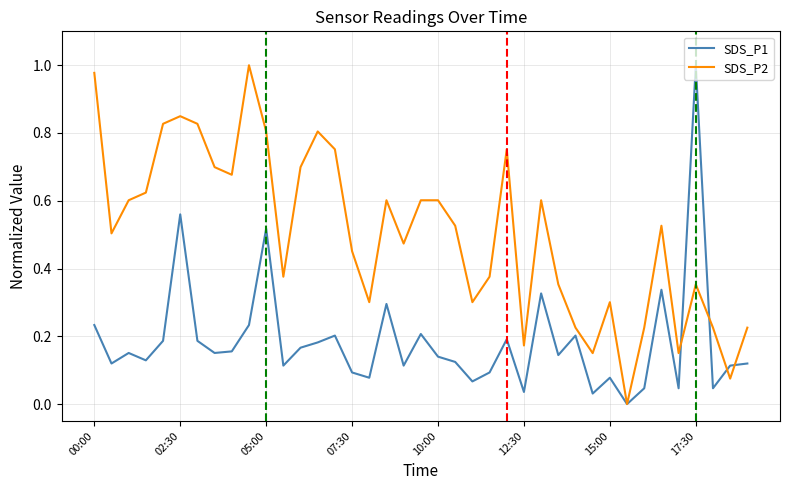

Which series has the largest total across all categories?

SDS_P2